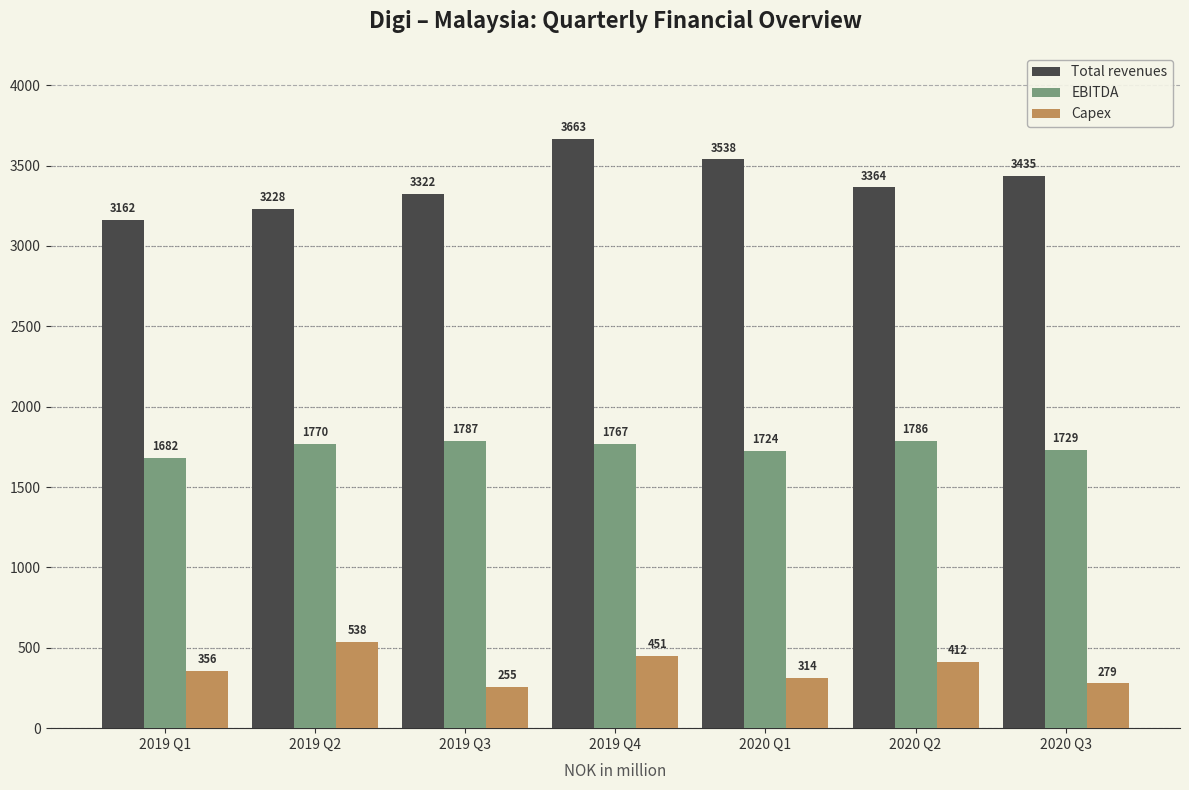

The value of EBITDA at 2019 Q1 is 1037.2. True or false?

False